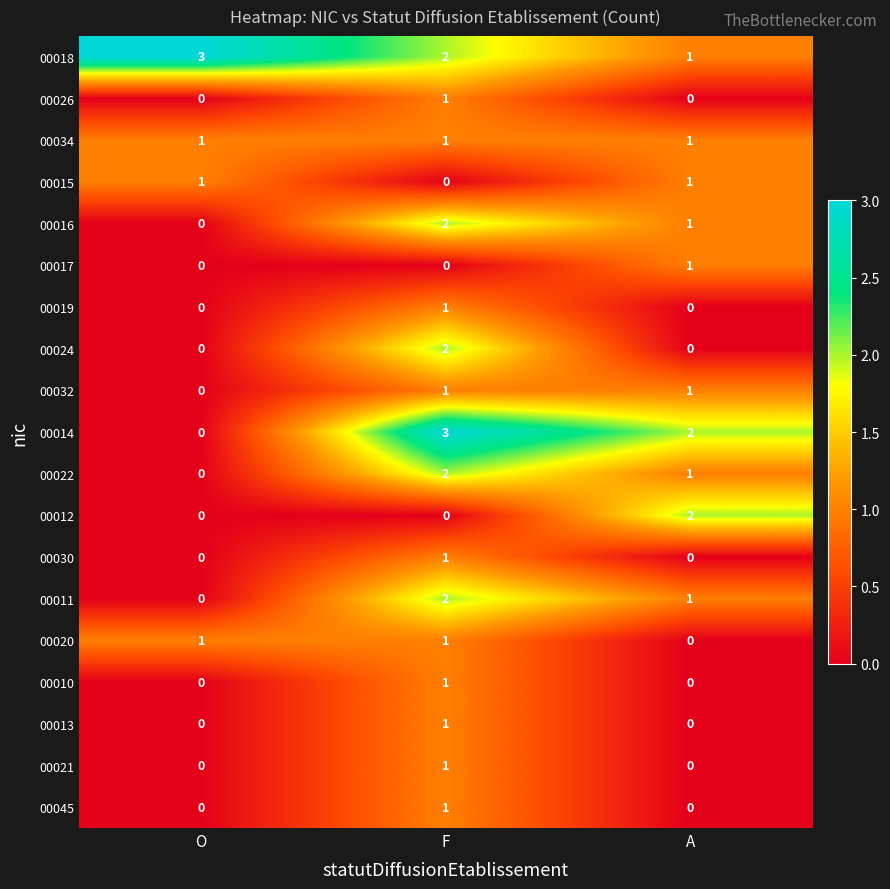

Count the number of categories in the chart.

3